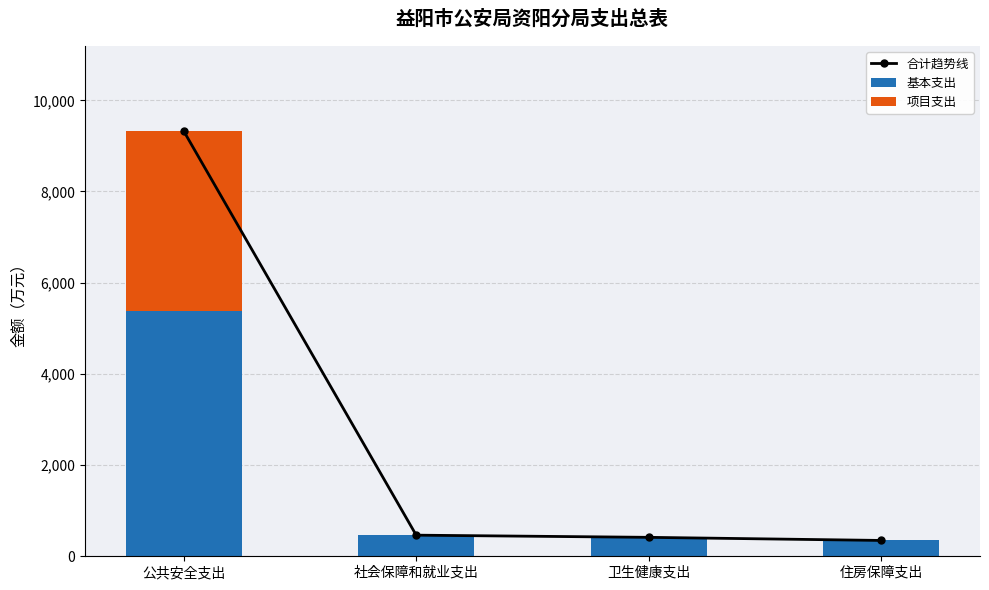

Reading left to right, extract all data points from this chart.

合计趋势线: 公共安全支出=9325.4	社会保障和就业支出=463.0	卫生健康支出=415.4	住房保障支出=347.2
基本支出: 公共安全支出=5369.4	社会保障和就业支出=463.0	卫生健康支出=415.4	住房保障支出=347.2
项目支出: 公共安全支出=3956.0	社会保障和就业支出=0.0	卫生健康支出=0.0	住房保障支出=0.0